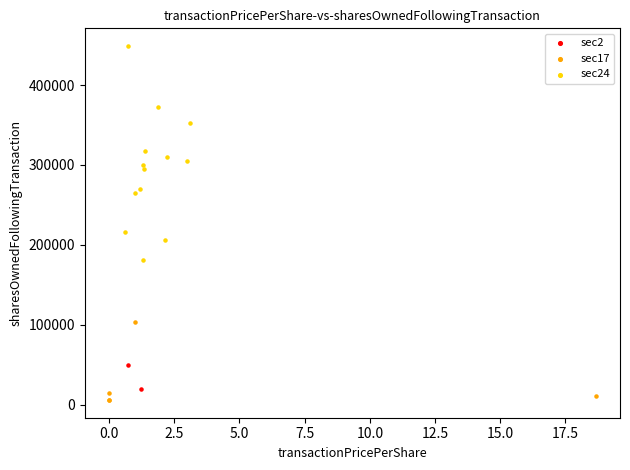

What are all the series names shown in the legend?

sec2, sec17, sec24